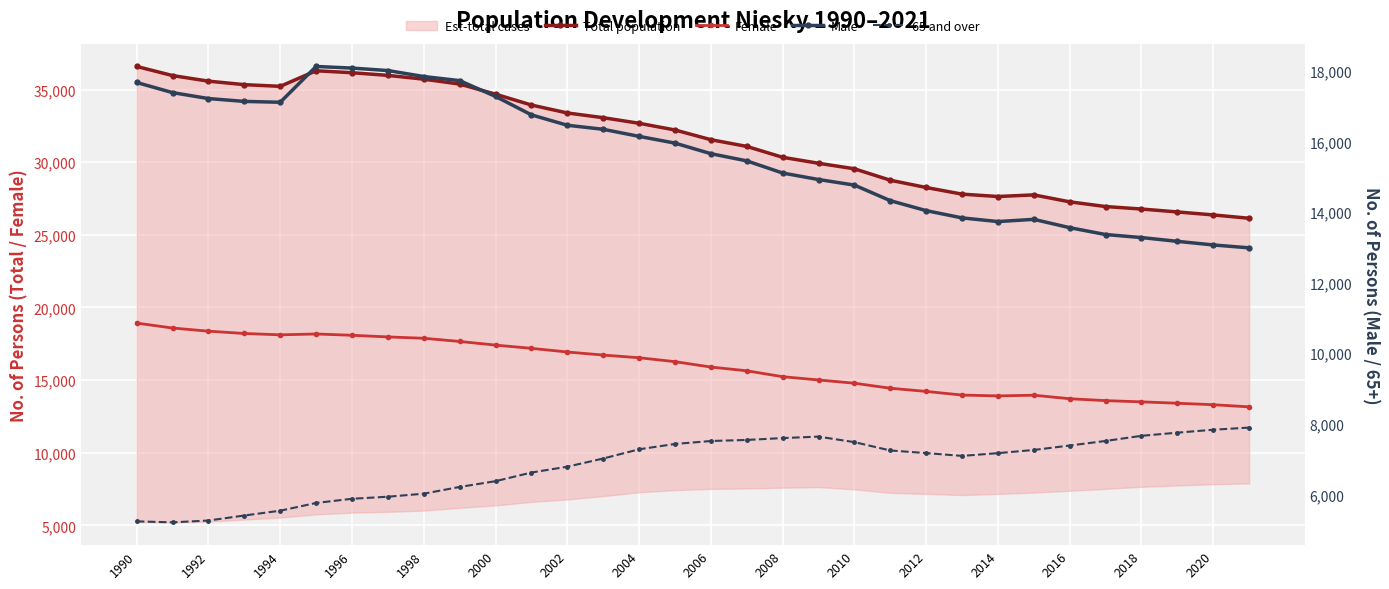

True or false: Female has a value of 13913 at 2014.

True